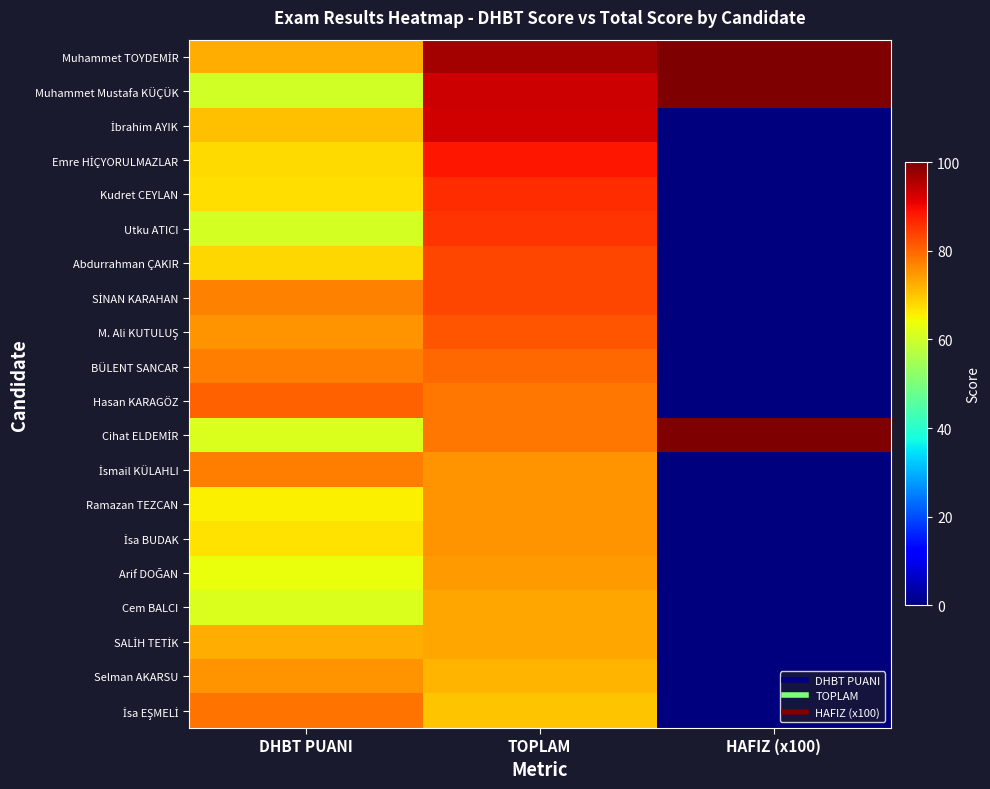

Between HAFIZ (x100) and TOPLAM, which is larger?

HAFIZ (x100)